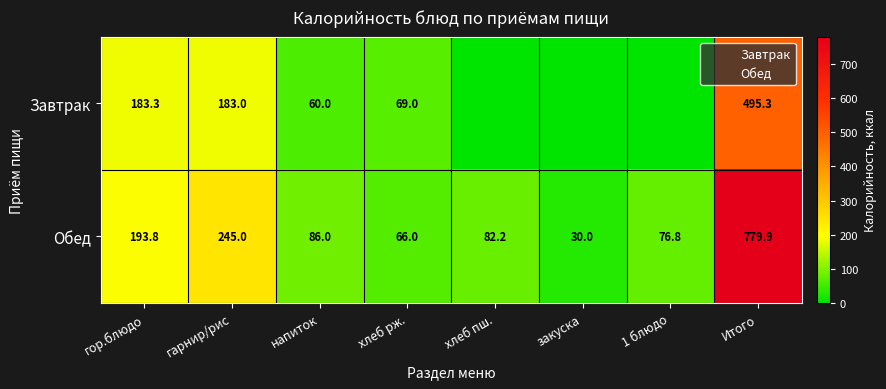

At which label does Завтрак first exceed 69?

гор.блюдо